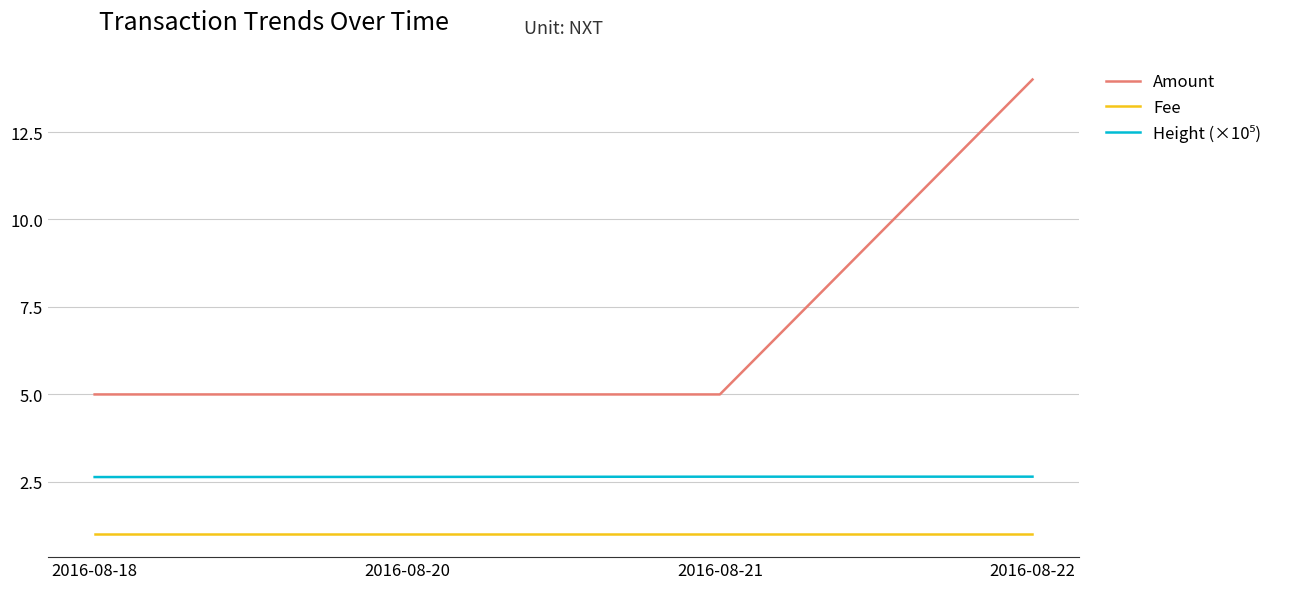

What is the maximum value for Amount?

14.0